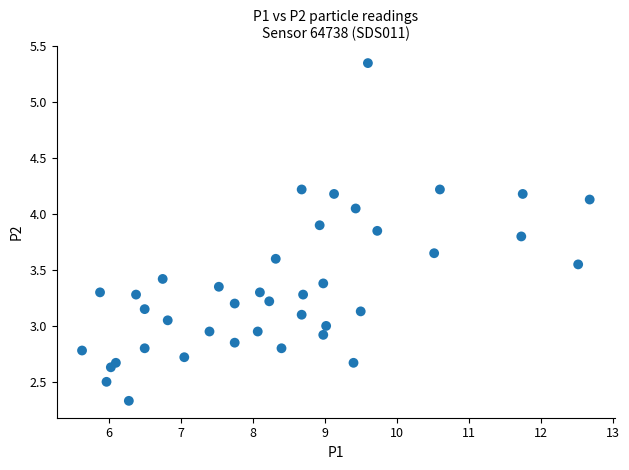

What is the range of X values (max minus min)?

7.0